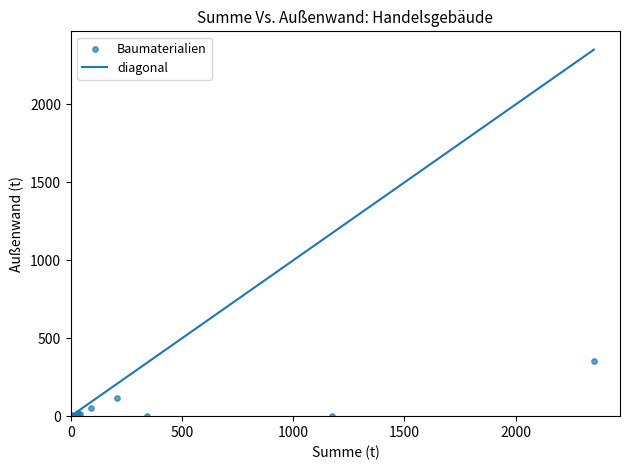

What Y value in the scatter plot is closest to 175?

118.4